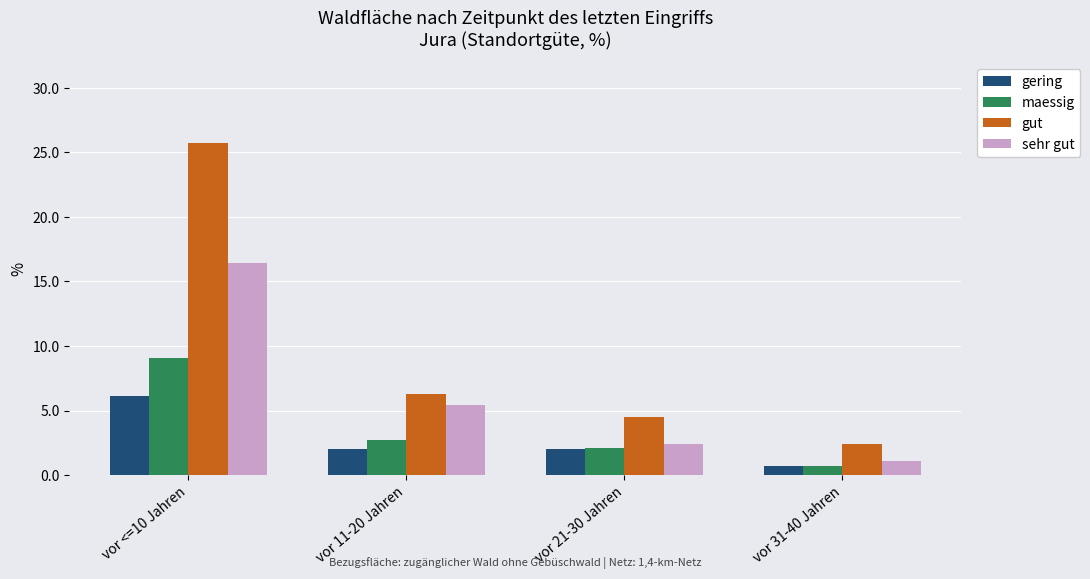

At which label is gut closest to 14?

vor 11-20 Jahren